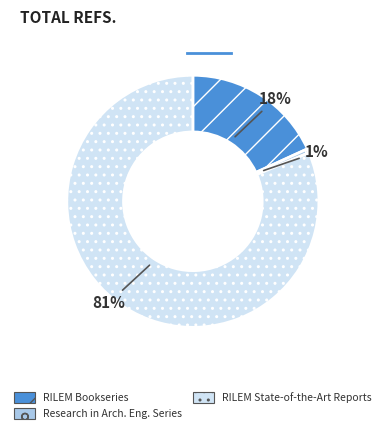

Is RILEM State-of-the-Art Reports the majority of the pie?

Yes